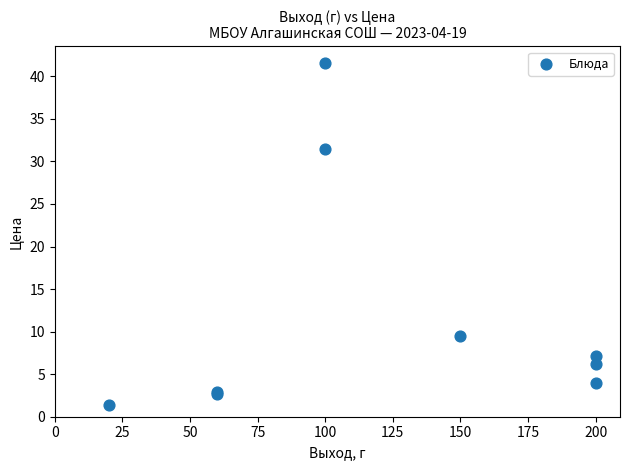

What Y value in the scatter plot is closest to 21?

31.5